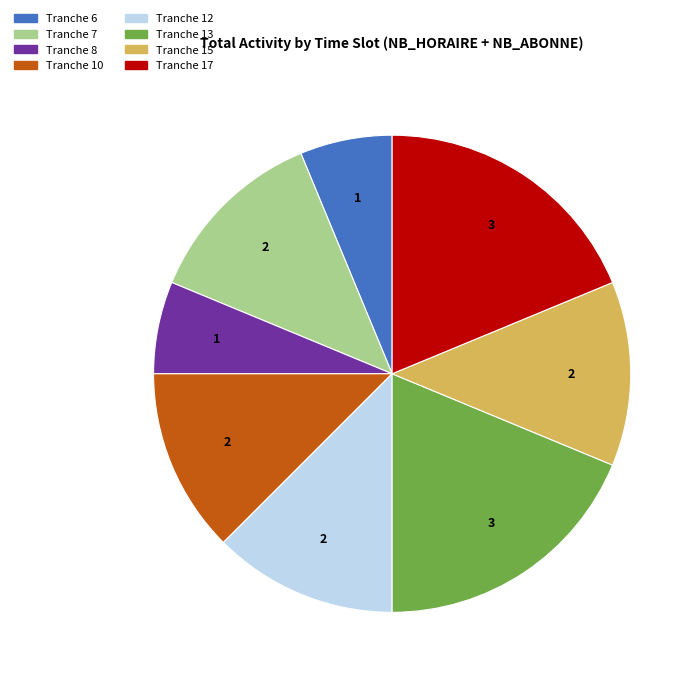

How many segments does this pie chart have?

8